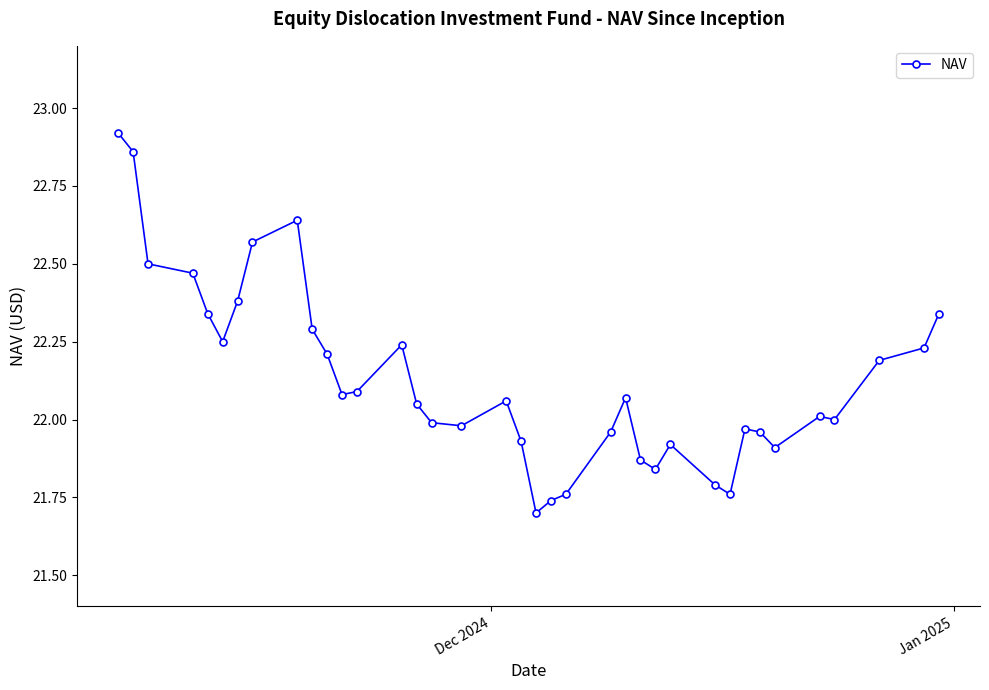

What is the difference between the maximum and minimum values?

1.2